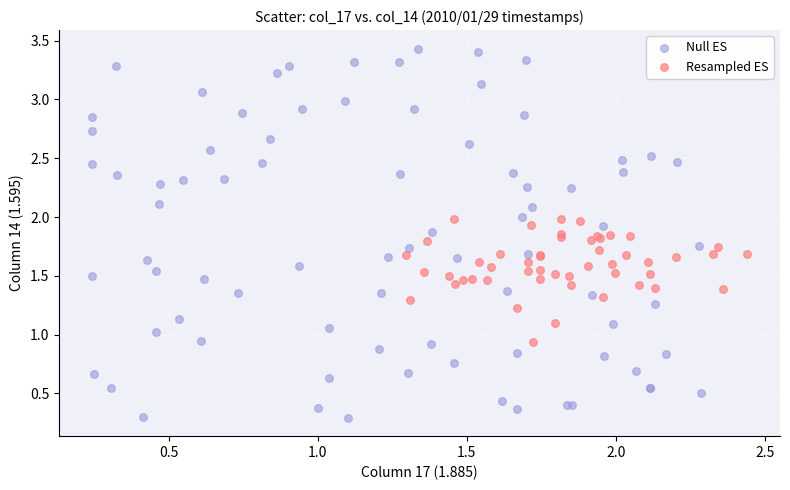

Which series reaches the maximum Y coordinate?

Null ES